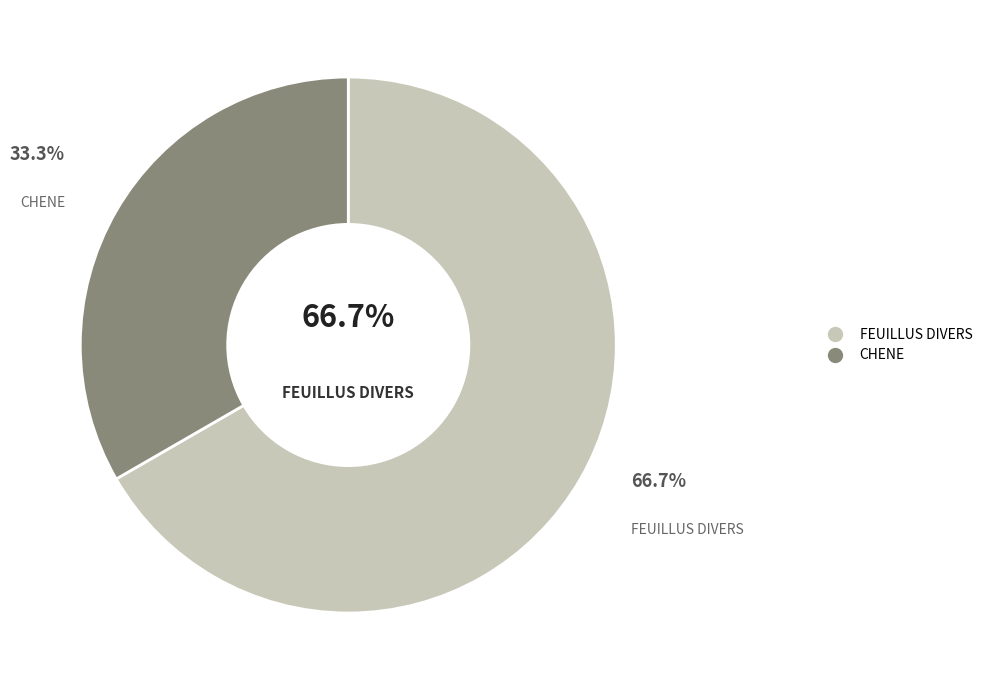

What percentage is the FEUILLUS DIVERS slice, to the nearest percent?

67%